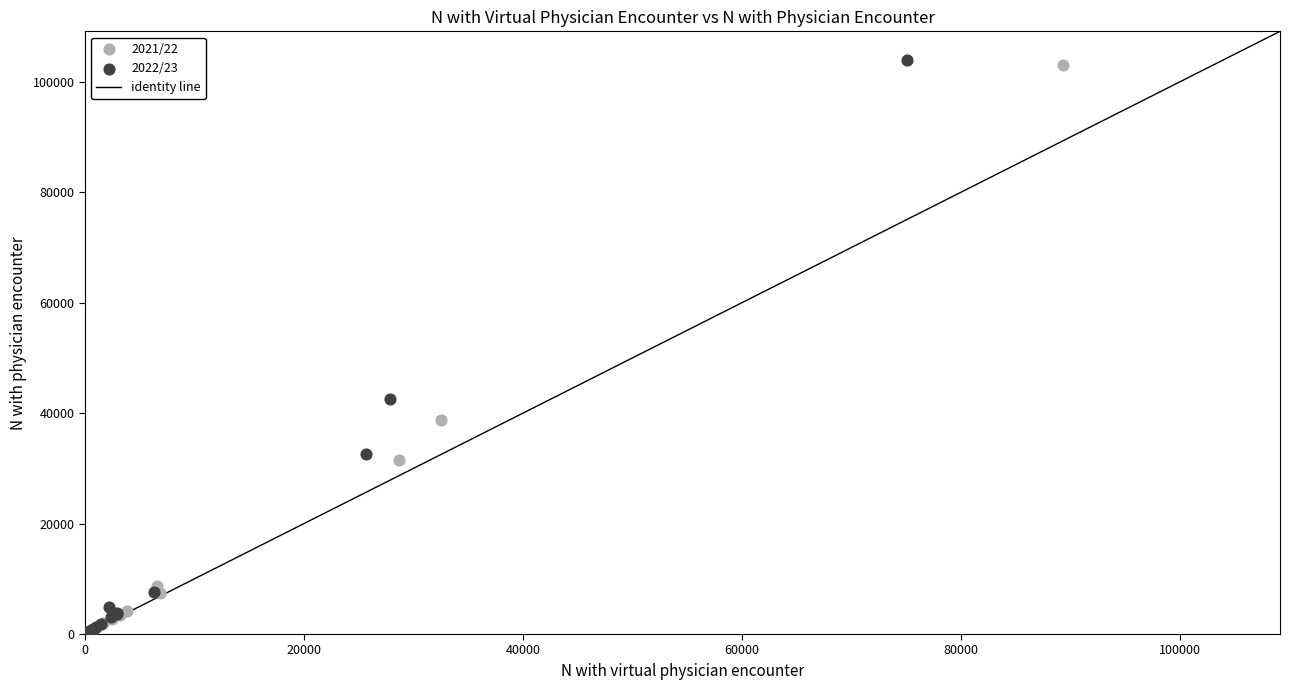

Which series has the widest spread of Y values?

2022/23